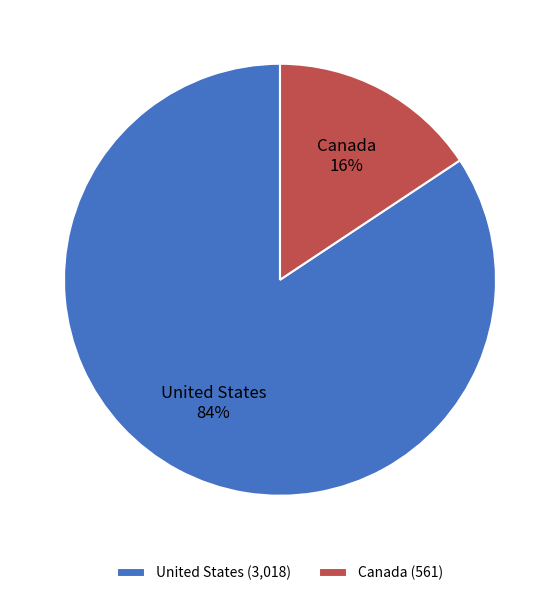

What is the majority slice?

United States